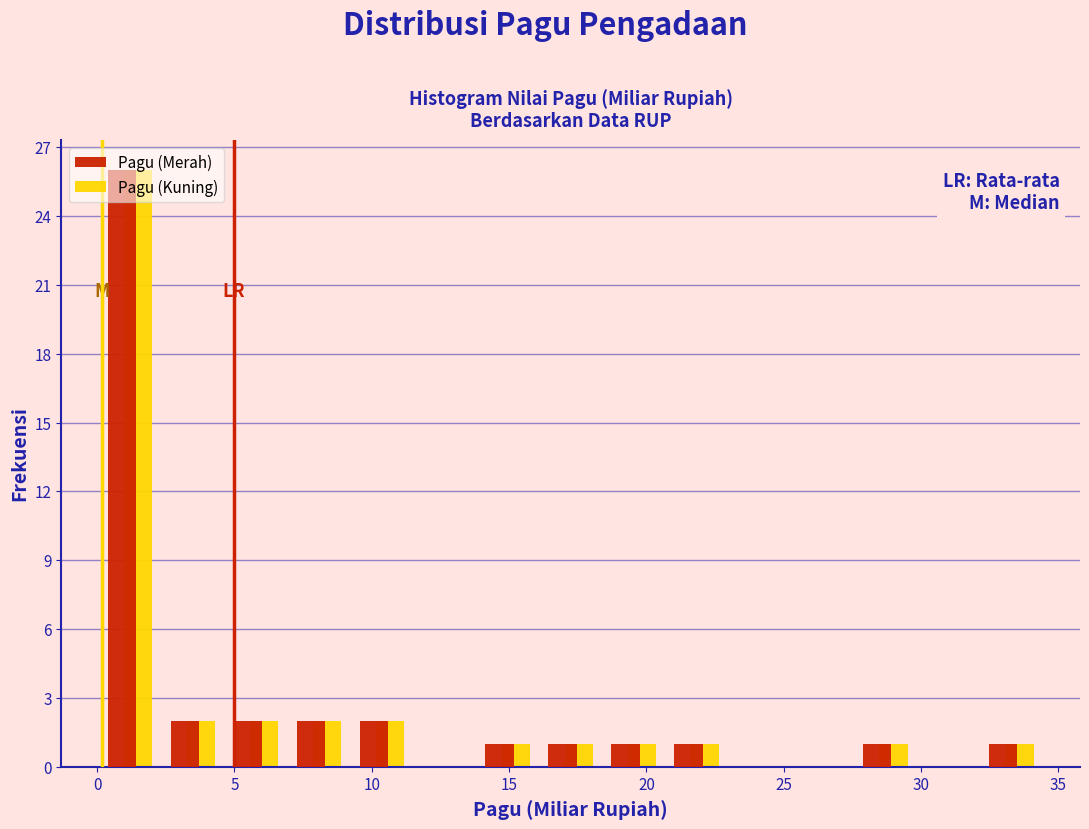

In the Pagu (Kuning) series, which range on the x-axis has the tallest bar?

0.0 to 2.5